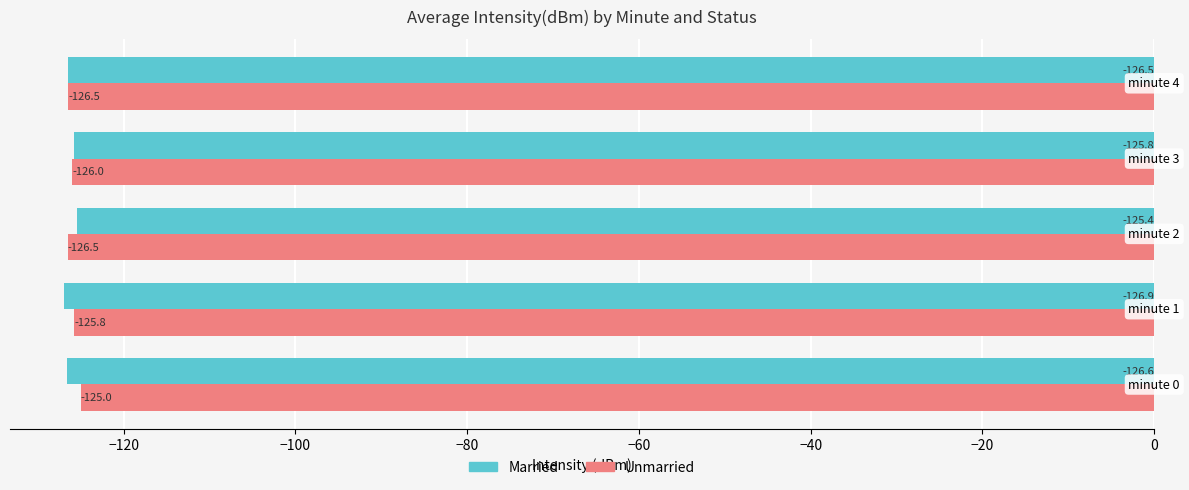

Rank the series by their maximum value, from lowest to highest.

Married, Unmarried